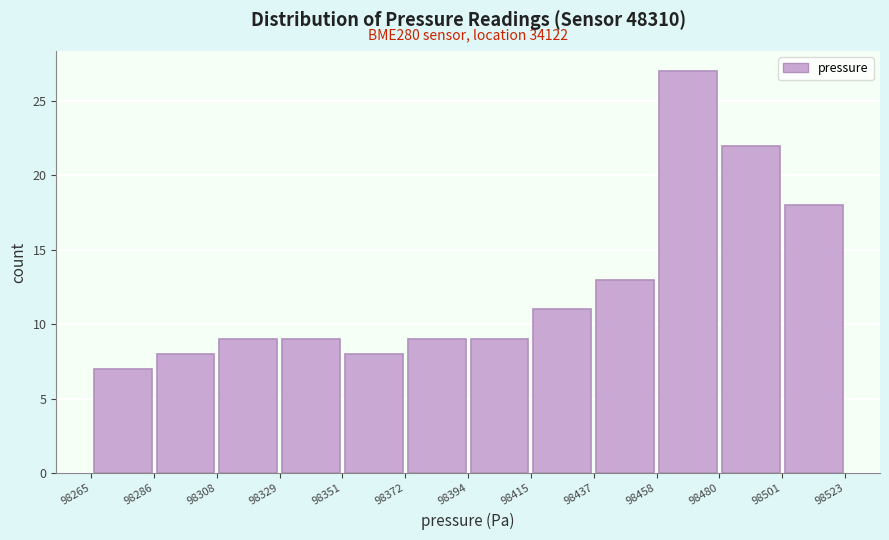

Which range on the x-axis has the tallest bar?

98458 to 98480